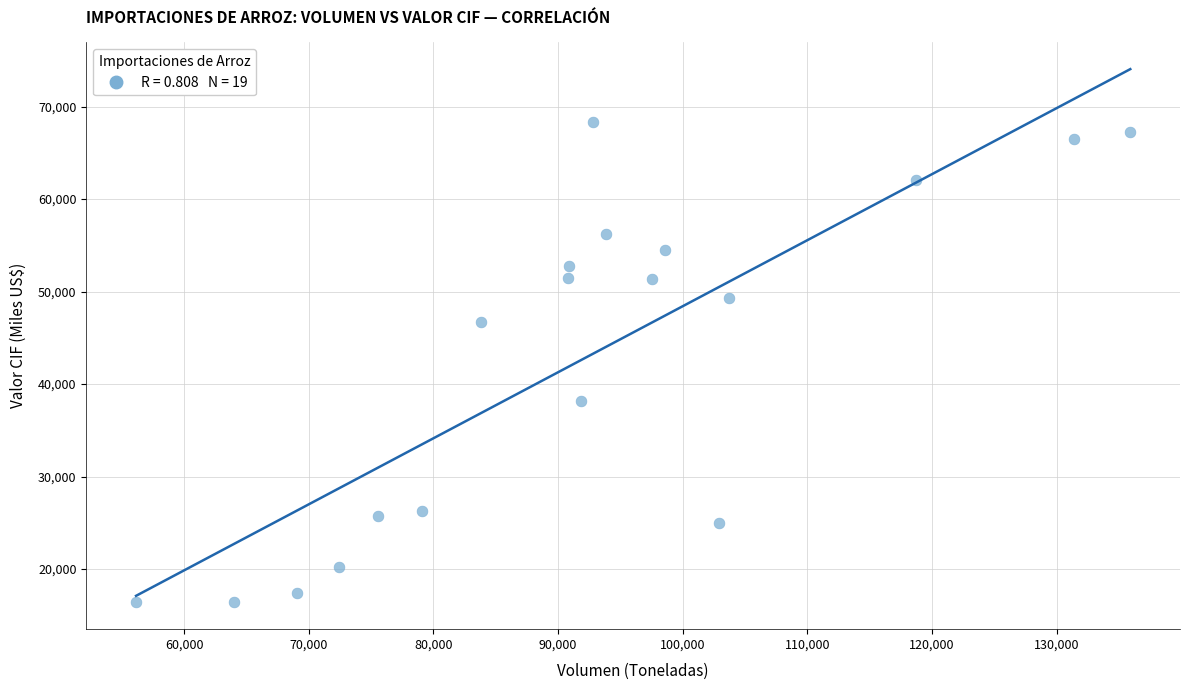

What is the range of X values (max minus min)?

79753.3